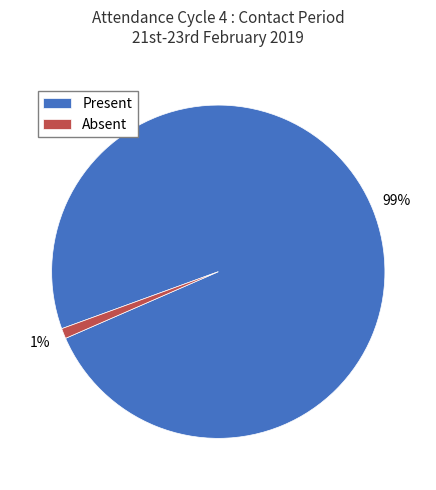

Which category has the biggest portion of the pie?

Present